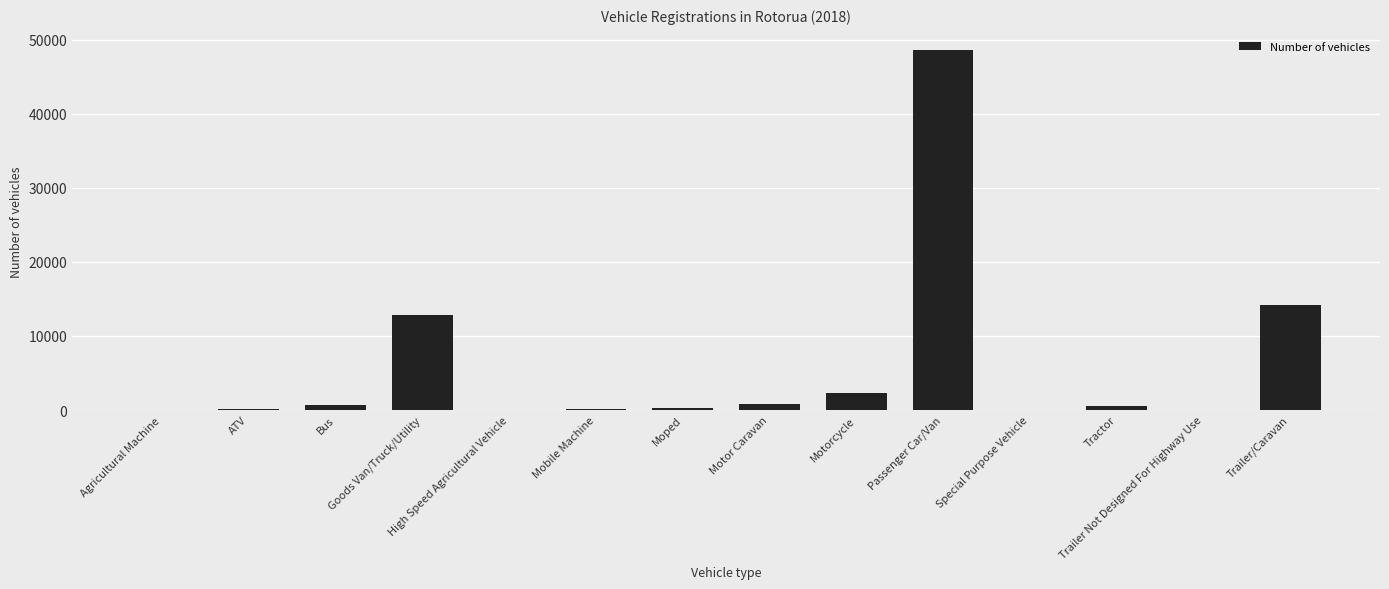

Does the chart contain stacked bars?

No